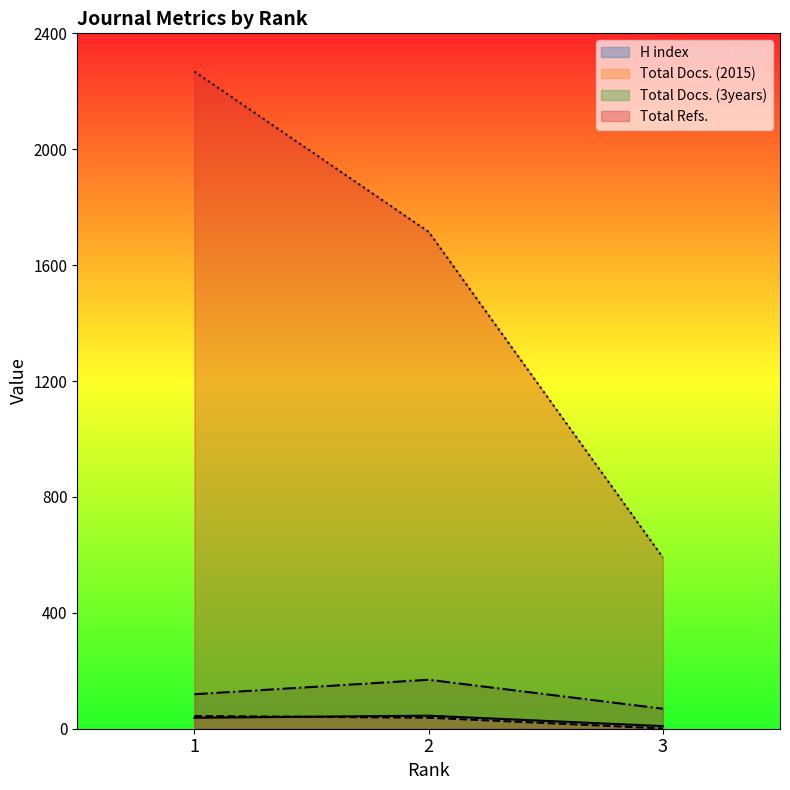

At which category is the sum across all series the highest?

1